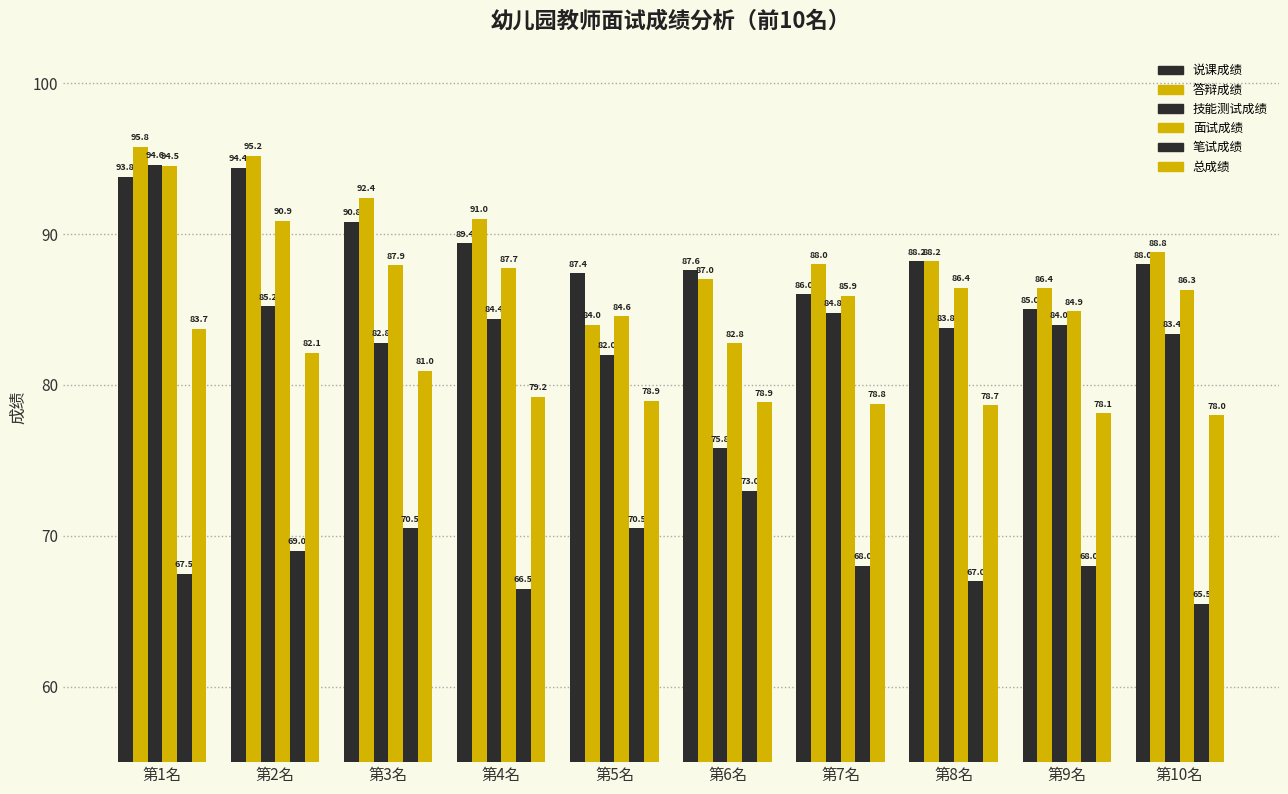

Is it true that 答辩成绩 equals 66.7 at 第1名?

False